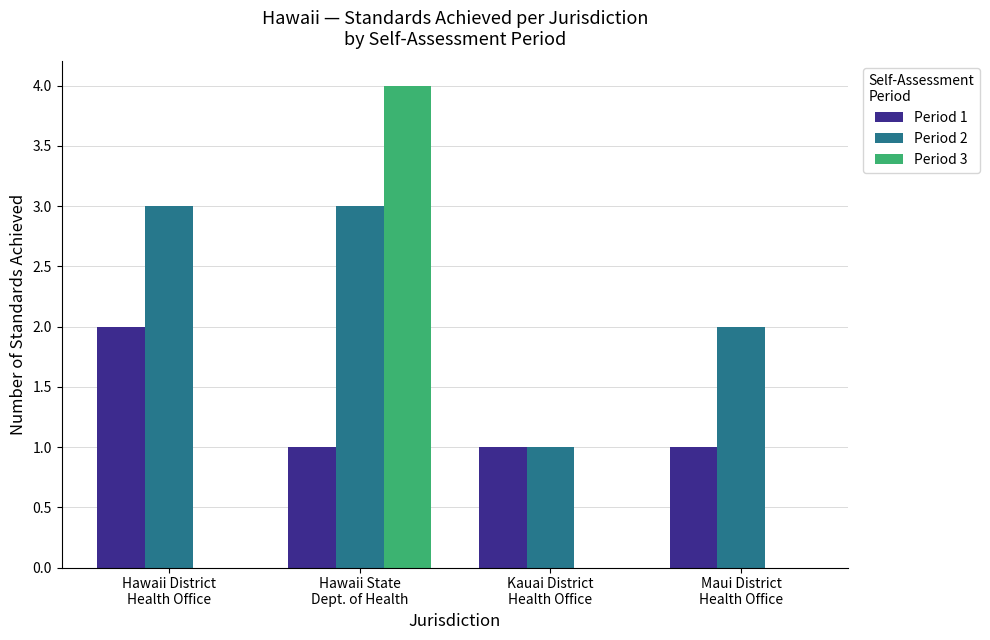

Is it true that Period 2 equals 2 at Maui District
Health Office?

True